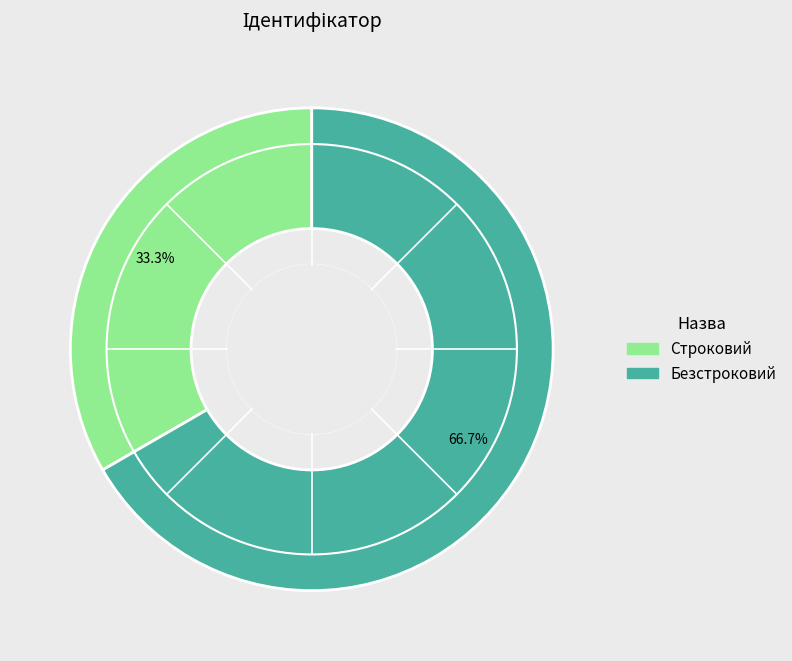

Combined, do Строковий and Безстроковий account for over 50%?

Yes